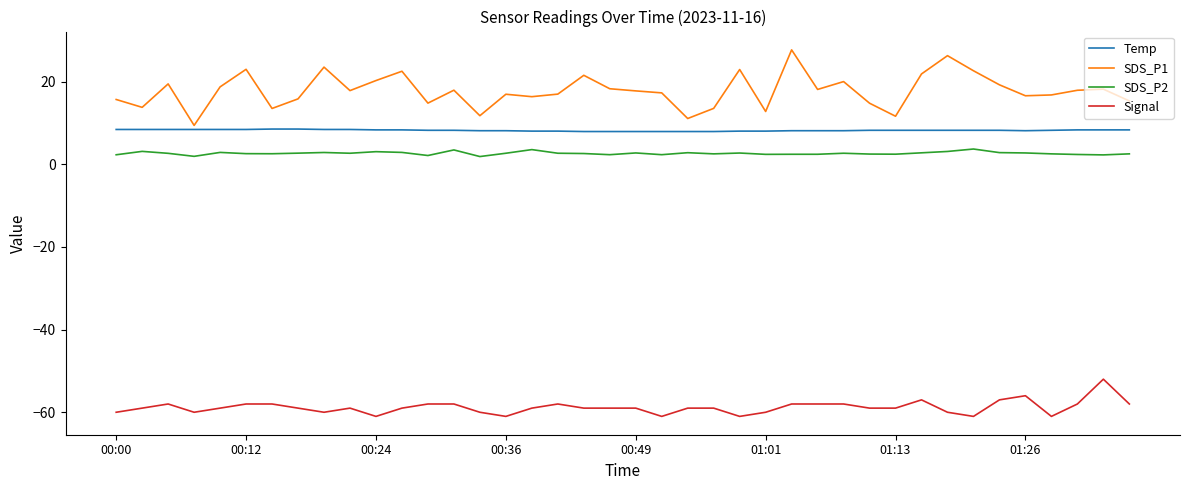

Rank the series by their maximum value, from highest to lowest.

SDS_P1, Temp, SDS_P2, Signal